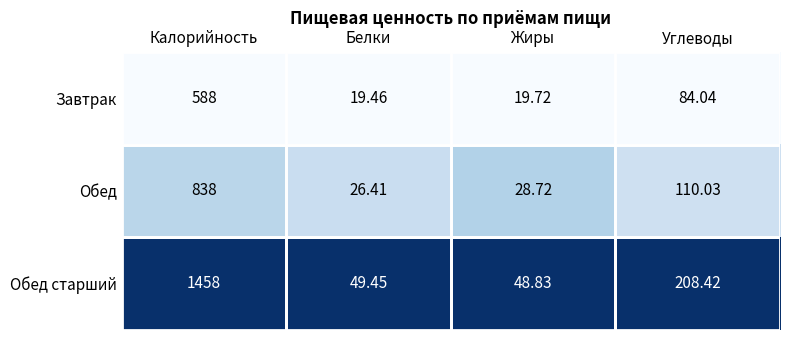

At which label is Завтрак closest to 303?

Углеводы